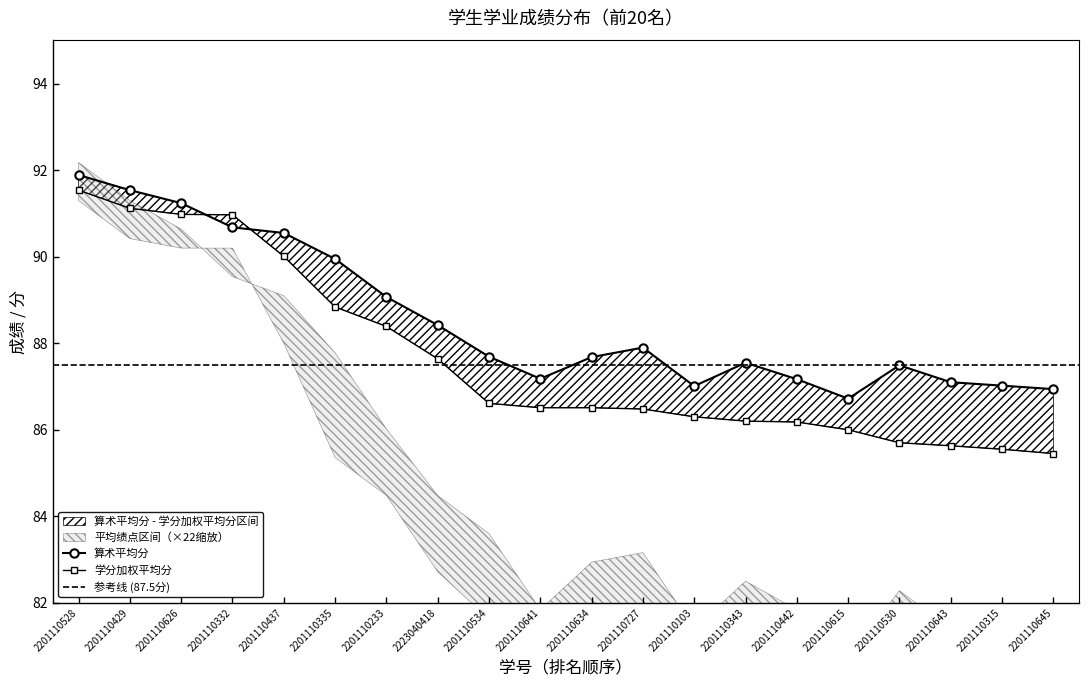

What is the total value across all series at 2201110233?

177.5